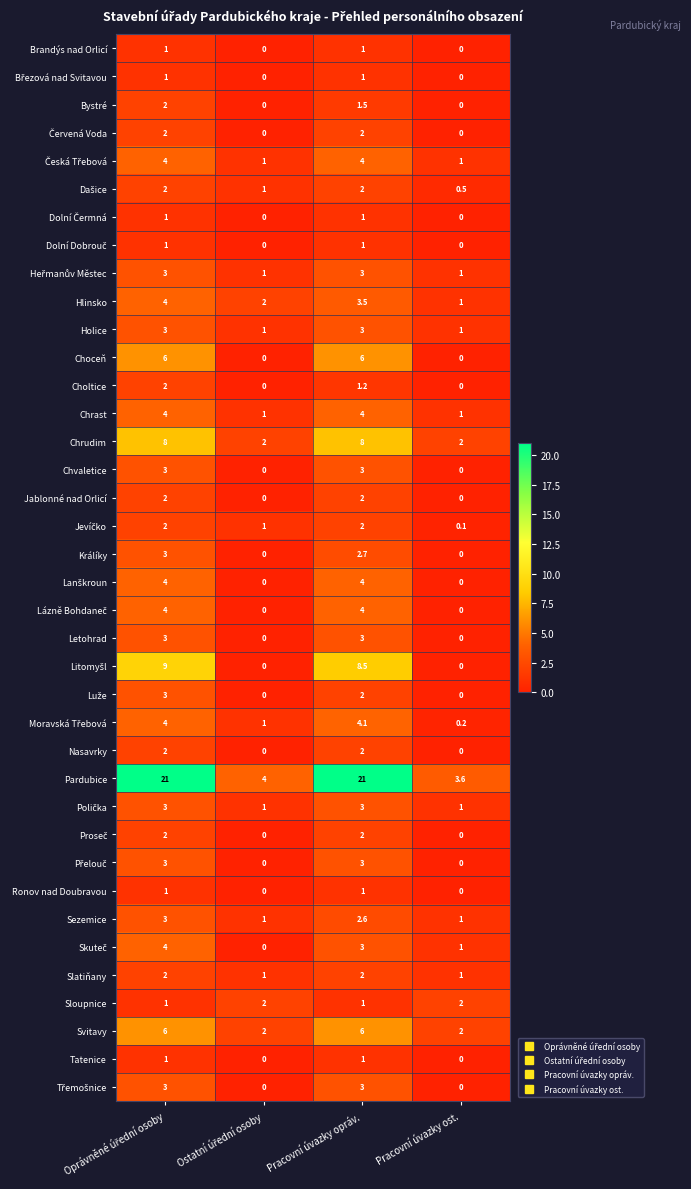

The Brandýs nad Orlicí series shows 1.0 at Pracovní úvazky opráv.. True or false?

True